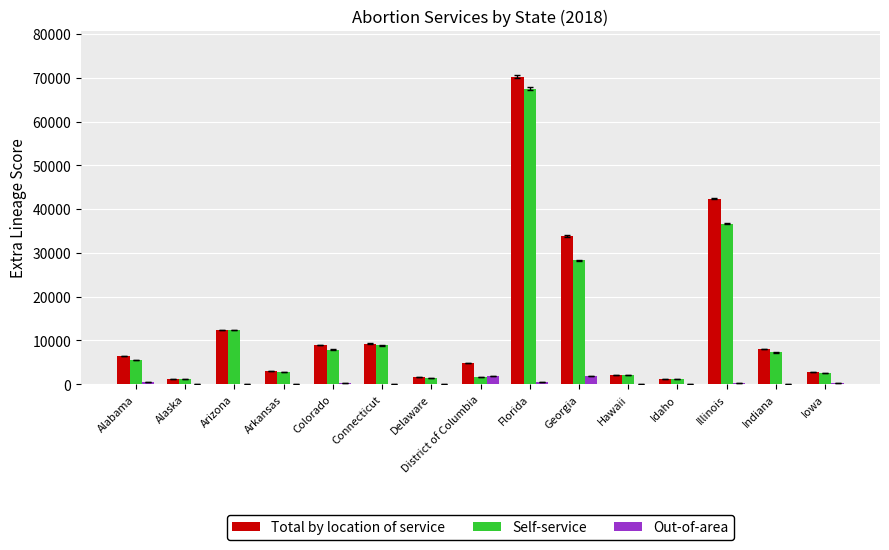

What is the greatest value displayed?

70239